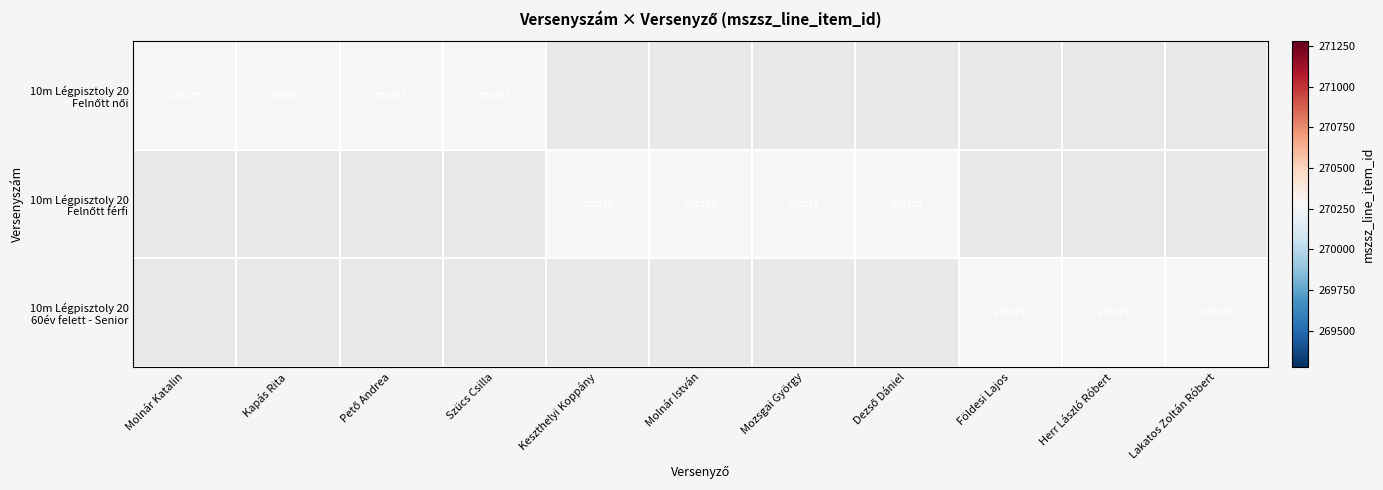

Between Keszthelyi Koppány and Herr László Róbert, which is larger?

Herr László Róbert